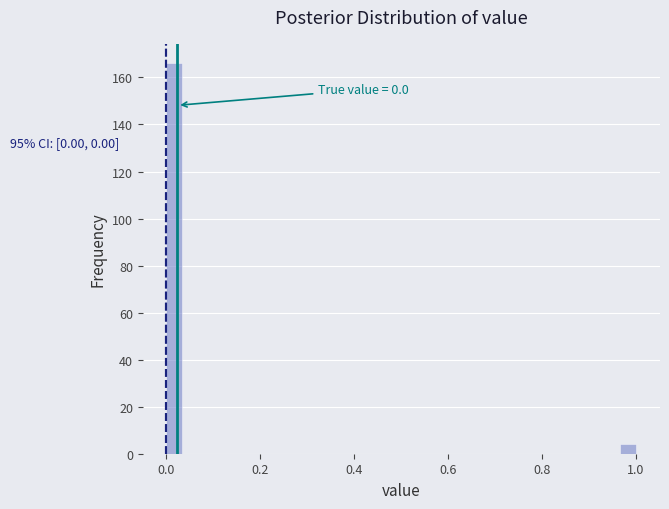

Around what value on the x-axis is the tallest bar? Give the approximate position of its centre, as read against the axis.

0.02